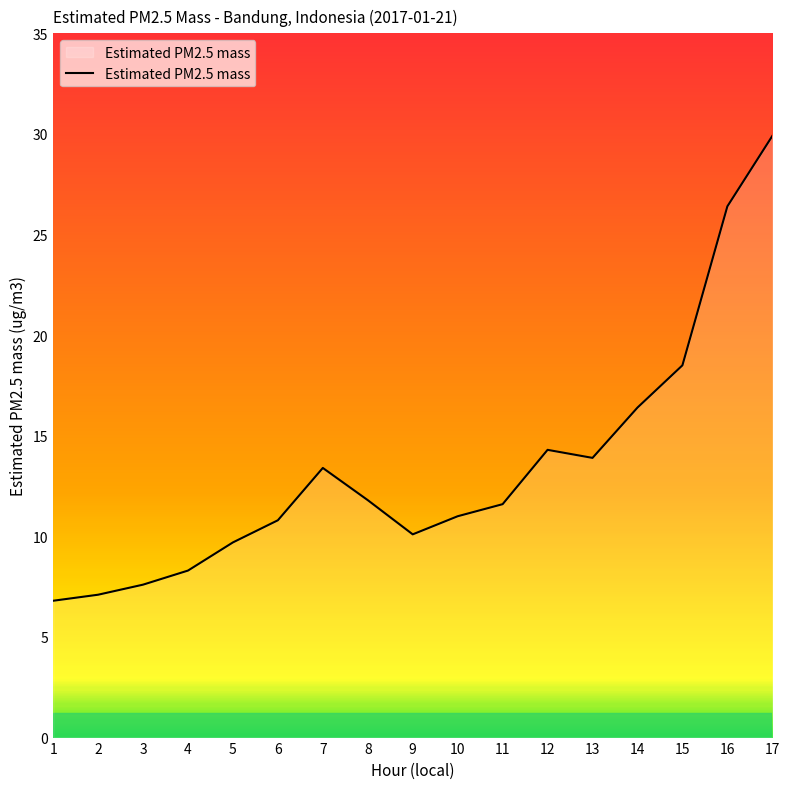

Reading left to right, extract all data points from this chart.

6.8	7.1	7.6	8.3	9.7	10.8	13.4	11.8	10.1	11.0	11.6	14.3	13.9	16.4	18.5	26.4	29.9